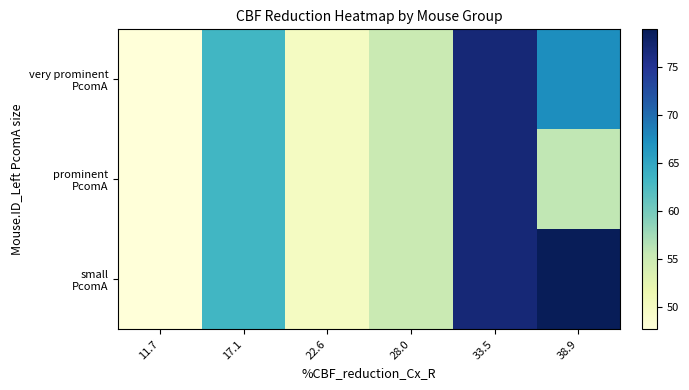

What is the difference between the highest and lowest values at 38.9?

23.0